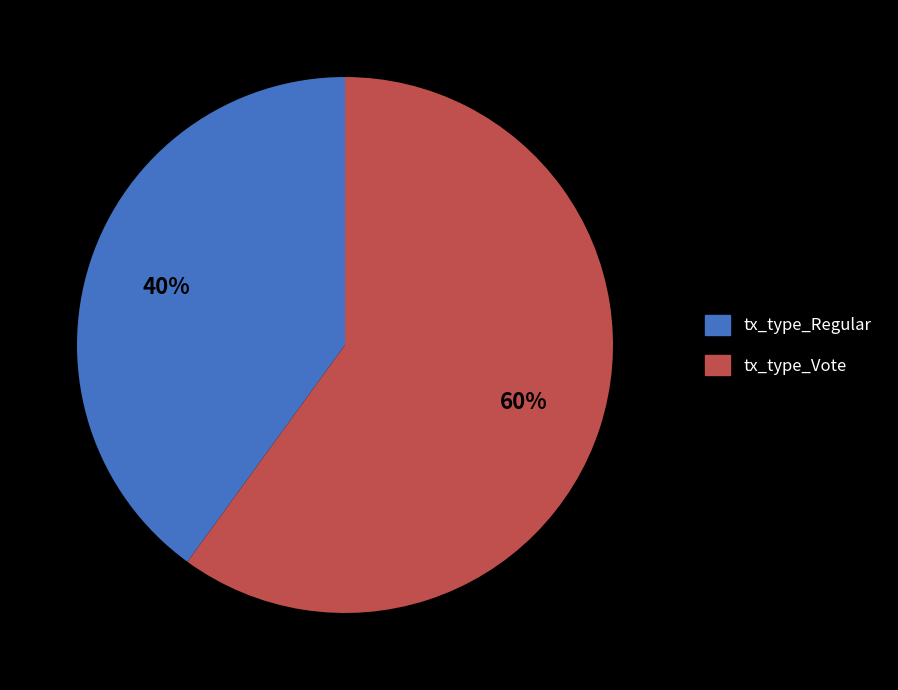

Is there any slice that represents more than half of the pie?

Yes